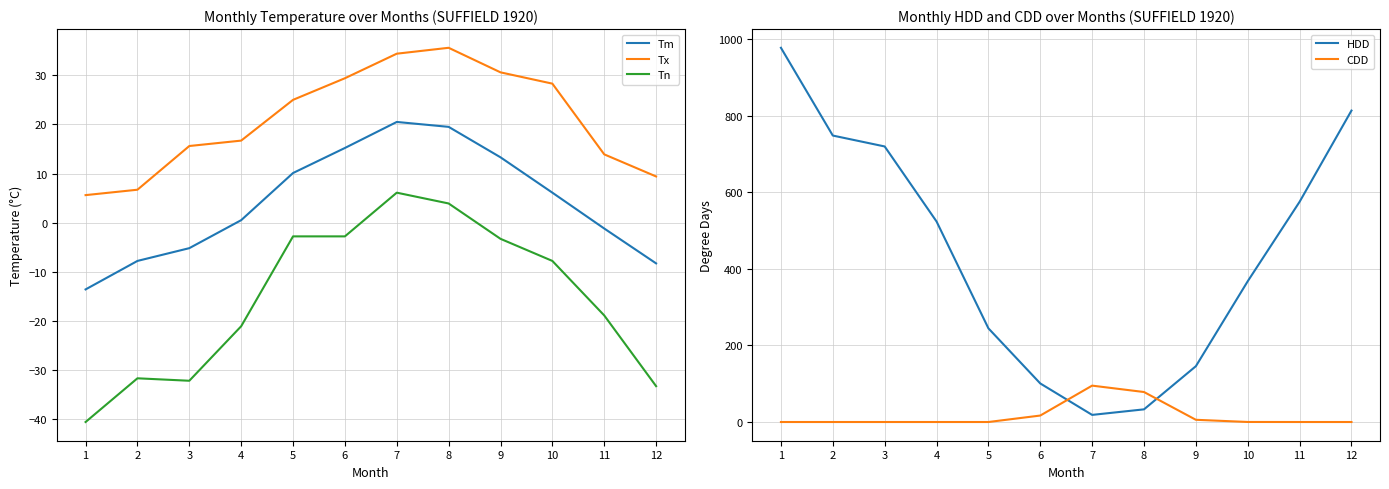

Where is the first local minimum for HDD?

7